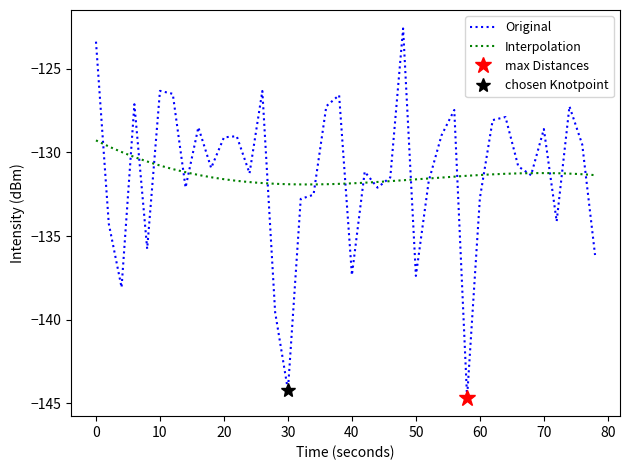

What is the maximum value shown in the chart?

-122.6